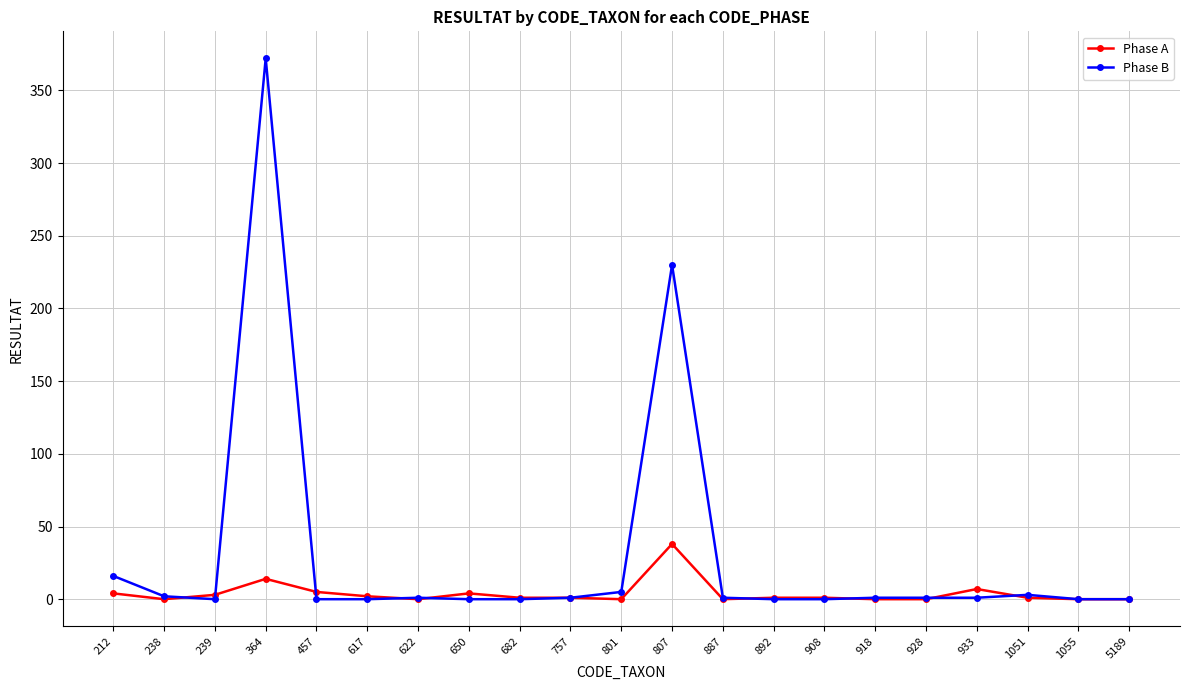

What is the average value of the Phase B series?

30